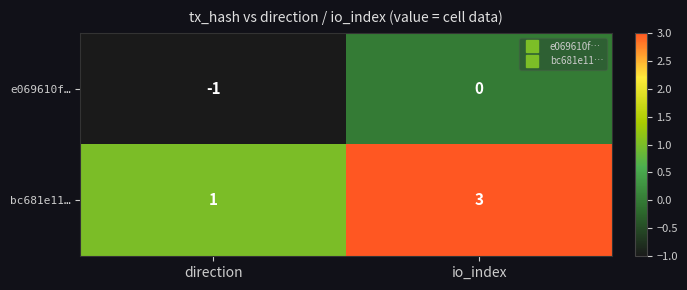

Reading left to right, list all the values displayed in this chart.

e069610f…: -1	0
bc681e11…: 1	3